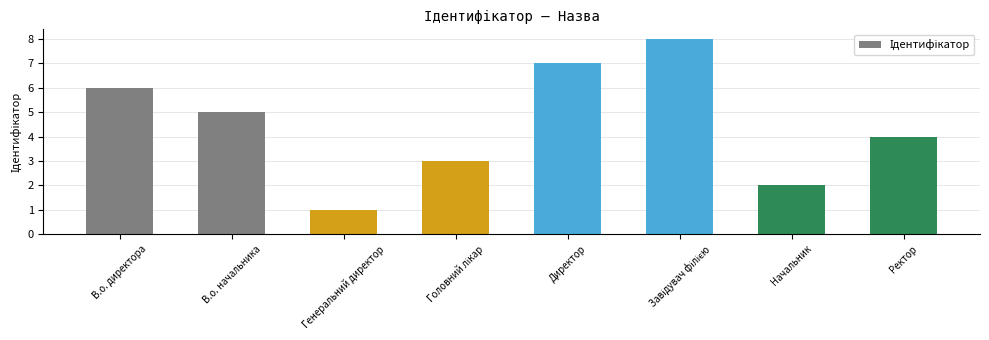

Reading right to left, list all the values displayed in this chart.

4	2	8	7	3	1	5	6